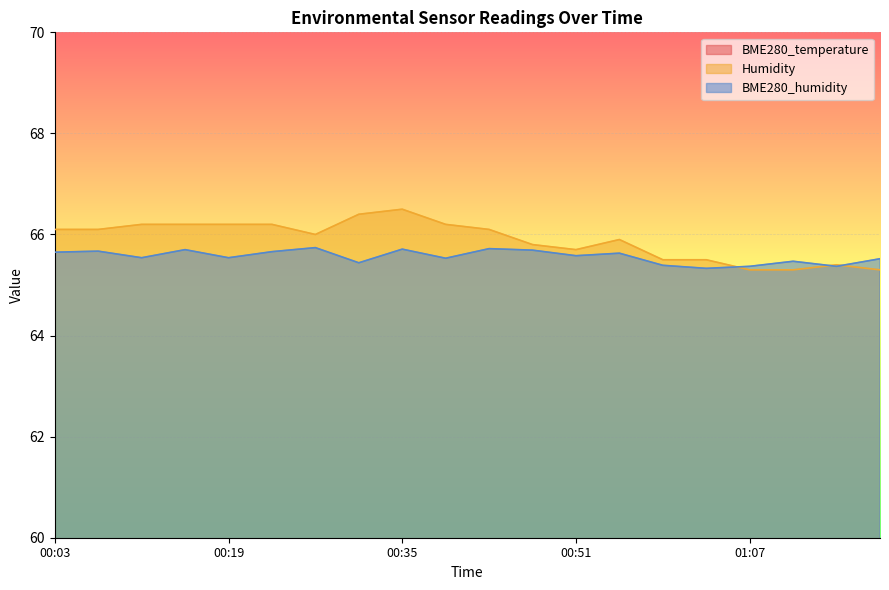

Count the number of categories in the chart.

20